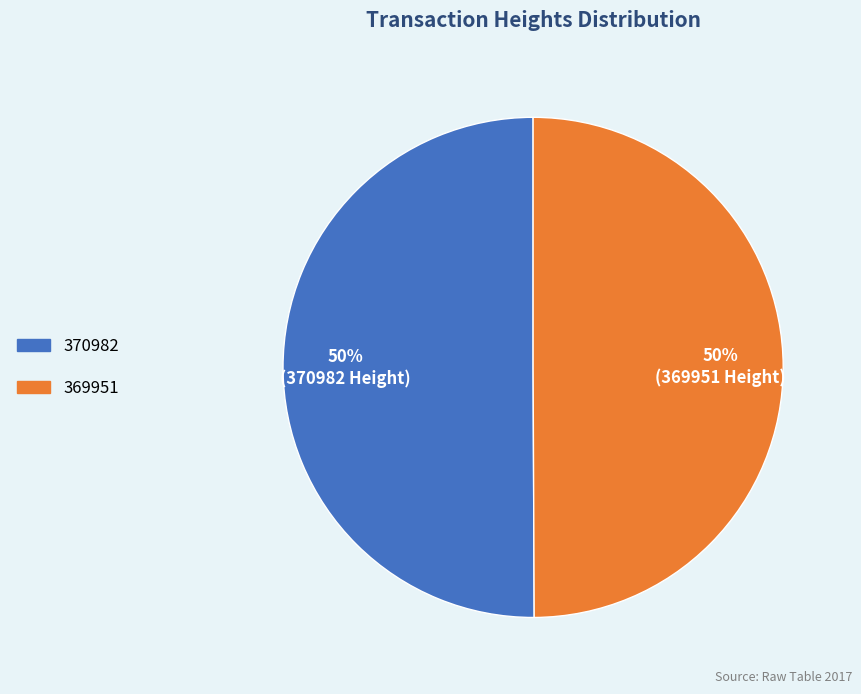

Approximately how many times larger is the value at 369951 compared to 370982?

1.0